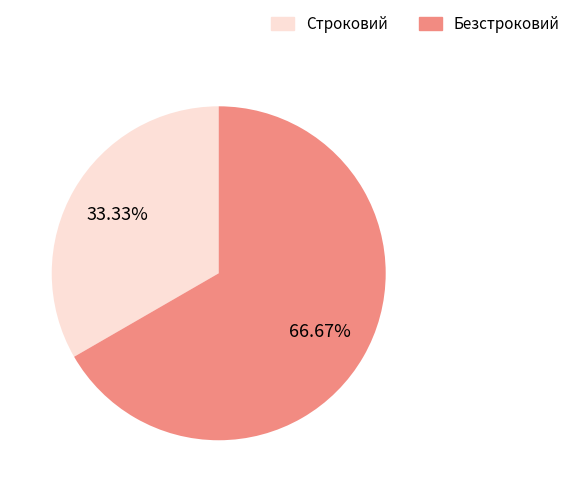

Combined, what portion of the pie is Безстроковий and Строковий?

100.0%